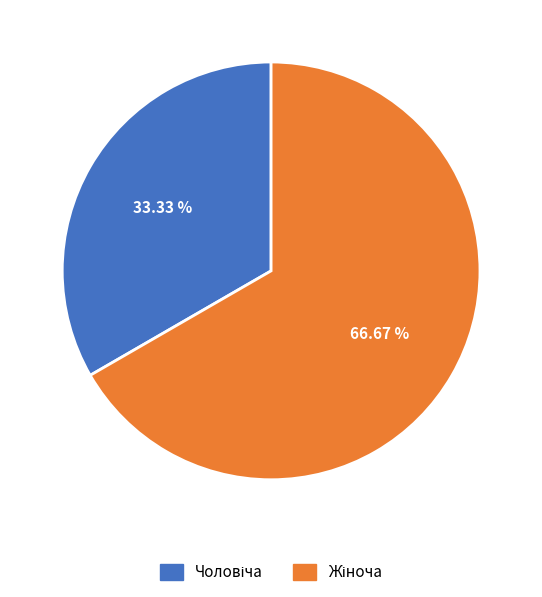

Does any single category account for the majority?

Yes